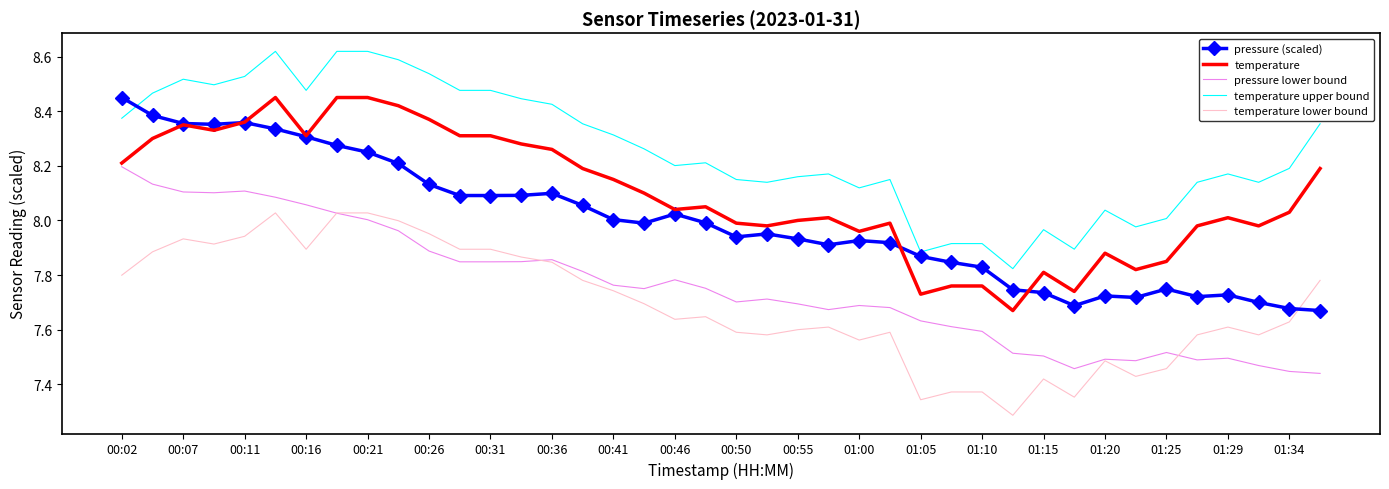

True or false: temperature and temperature lower bound intersect in this chart.

False